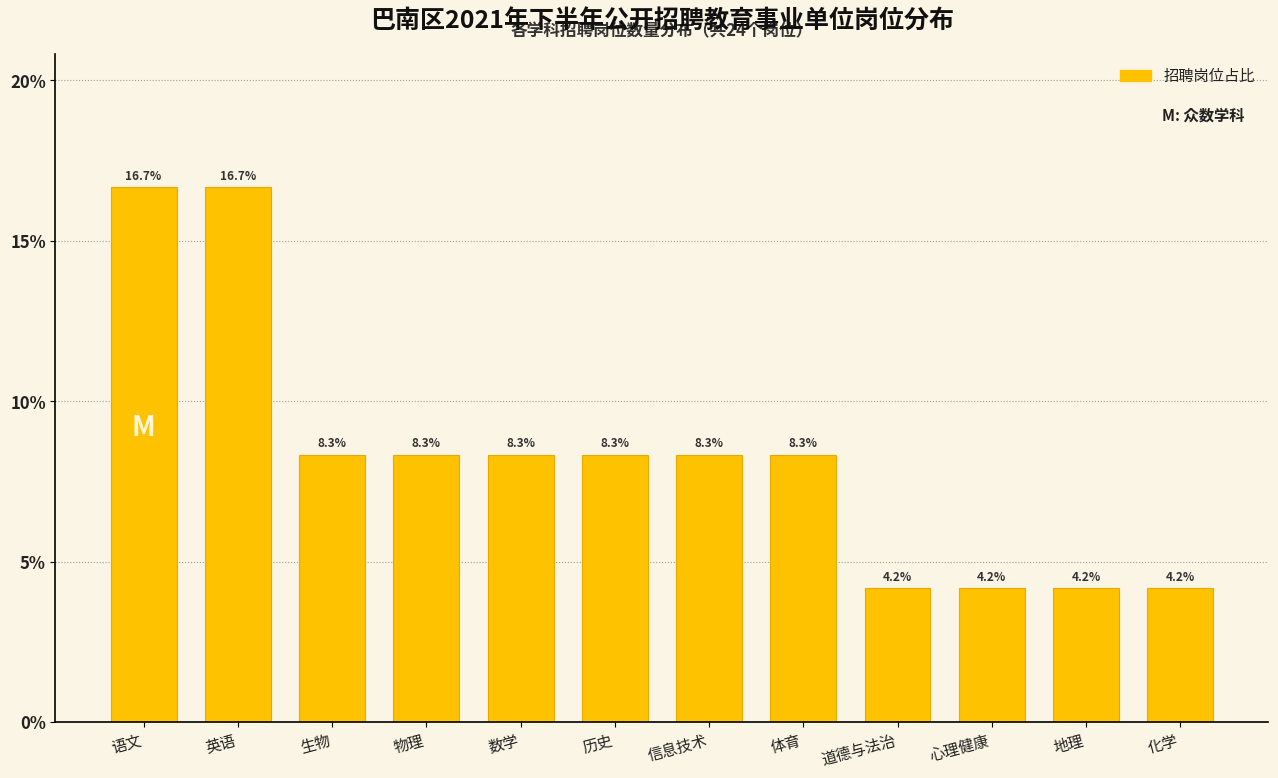

Reading right to left, list all the values displayed in this chart.

化学=4.2	地理=4.2	心理健康=4.2	道德与法治=4.2	体育=8.3	信息技术=8.3	历史=8.3	数学=8.3	物理=8.3	生物=8.3	英语=16.7	语文=16.7